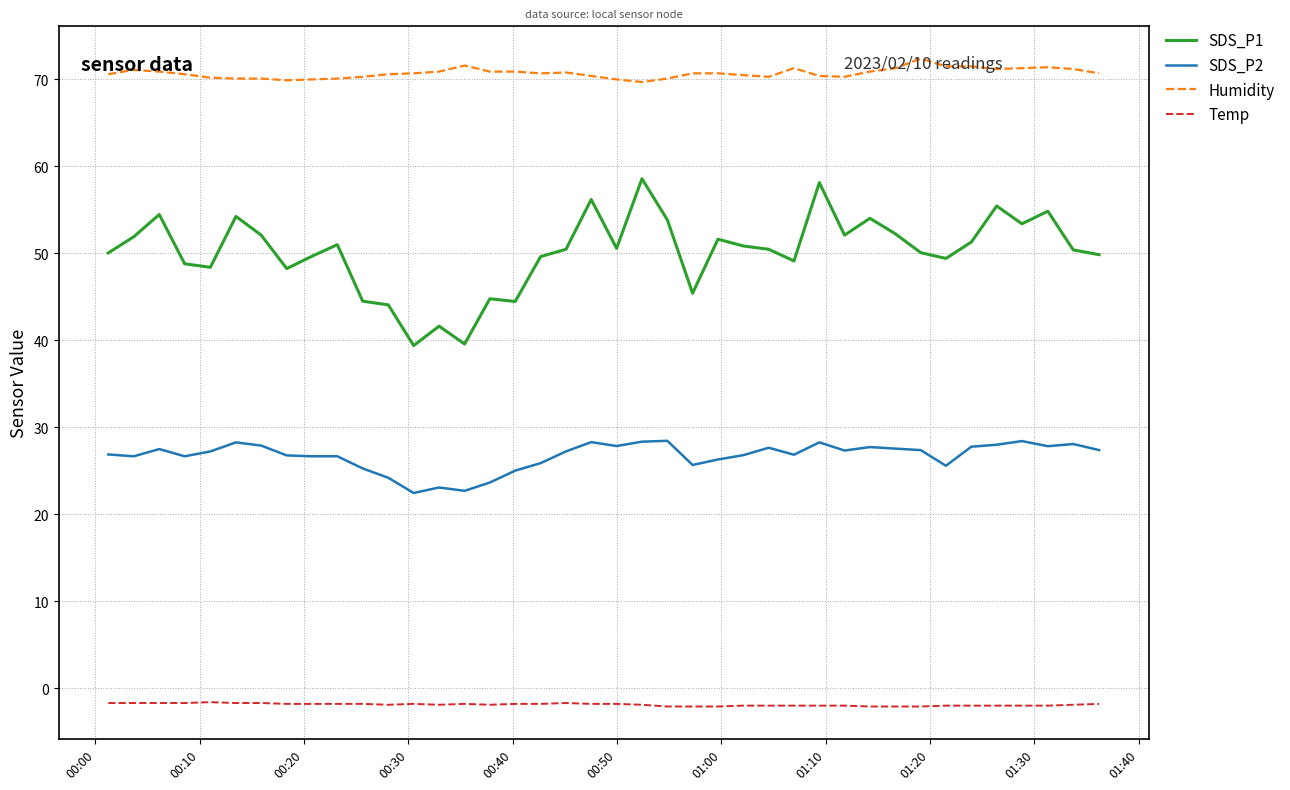

Which series has the largest total across all categories?

Humidity